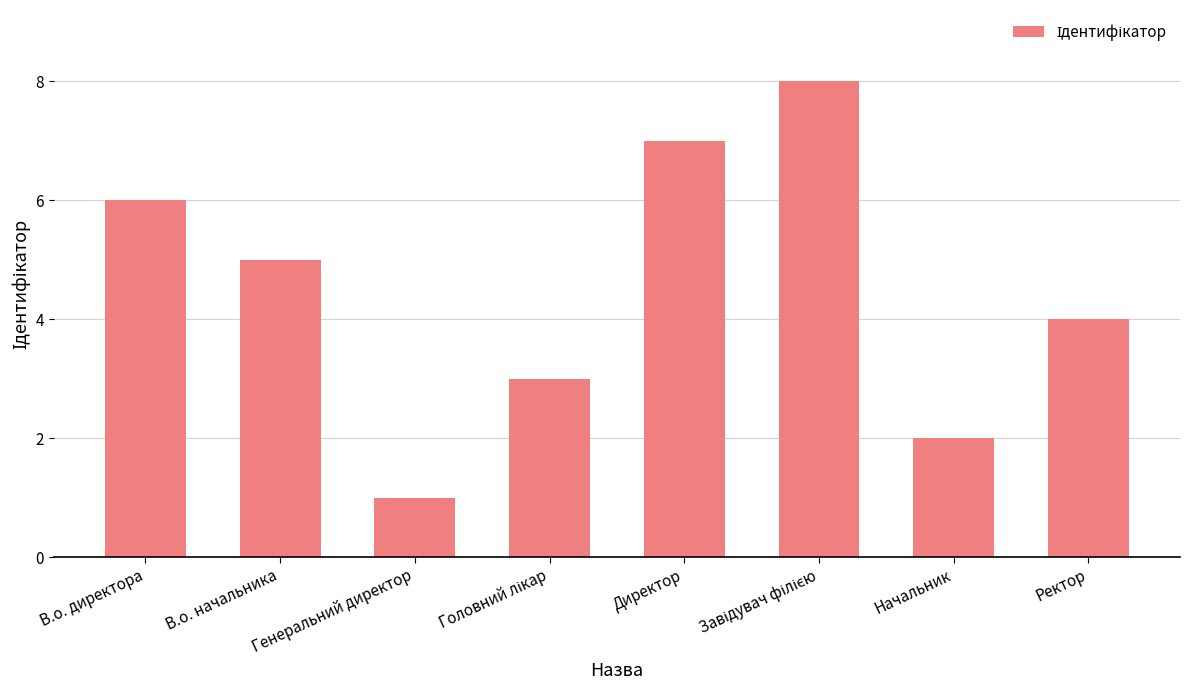

What is the difference between the maximum and minimum values?

7